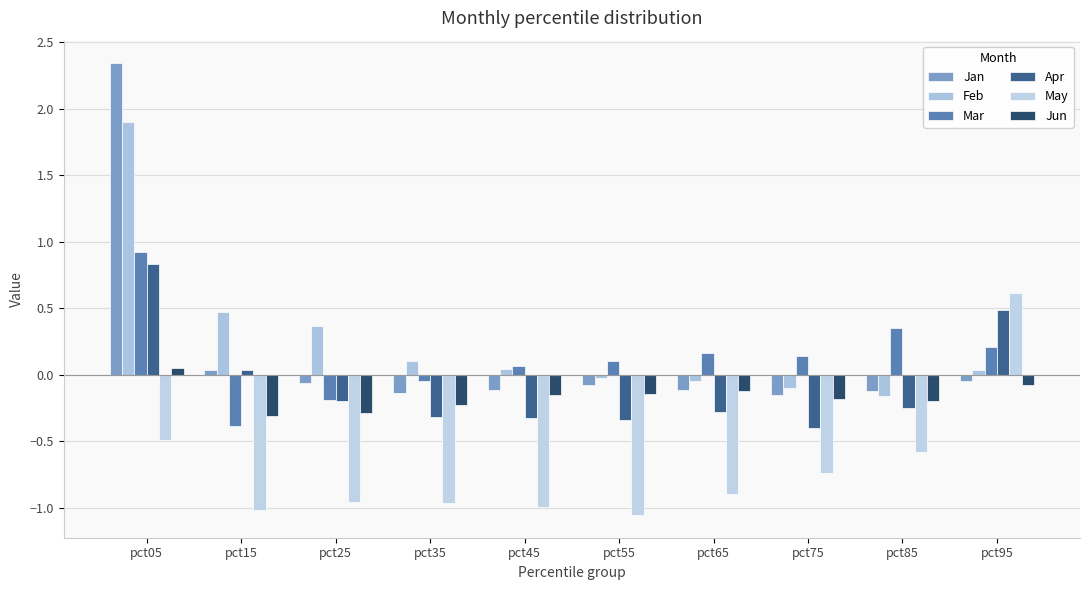

What is the difference between the maximum and minimum values in the Jun series?

0.4